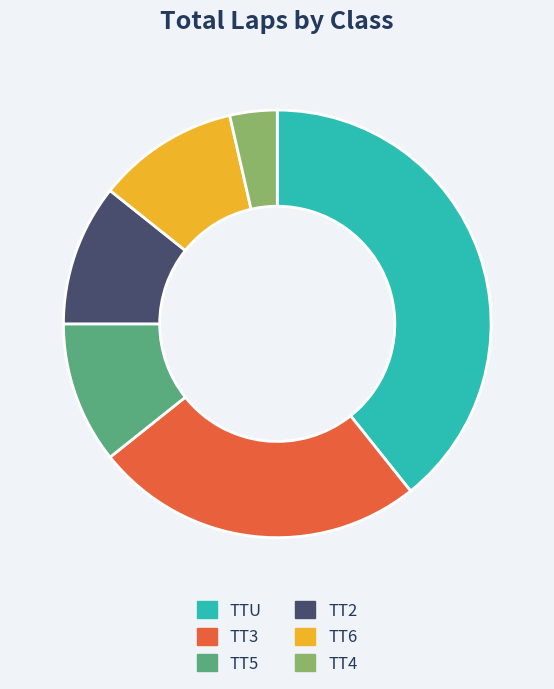

Which category has the smallest portion of the pie?

TT4